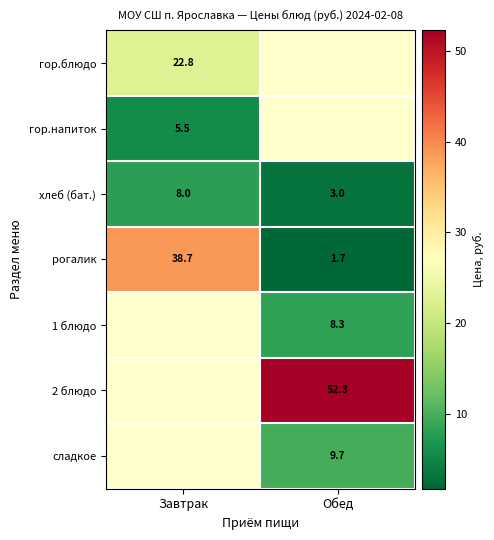

Between Обед and Завтрак, which is larger?

Завтрак